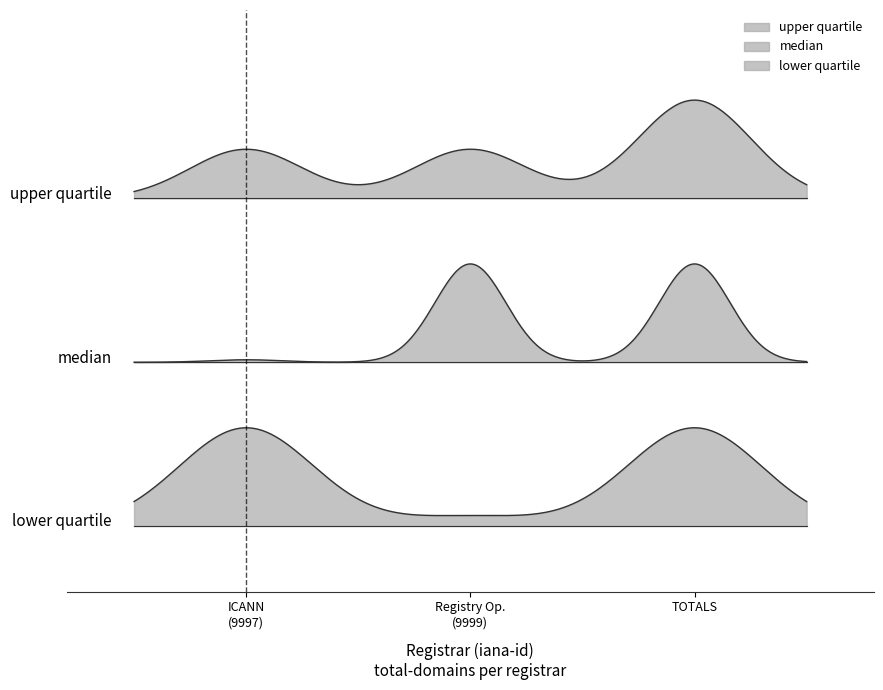

What position from the left is ICANN?

1